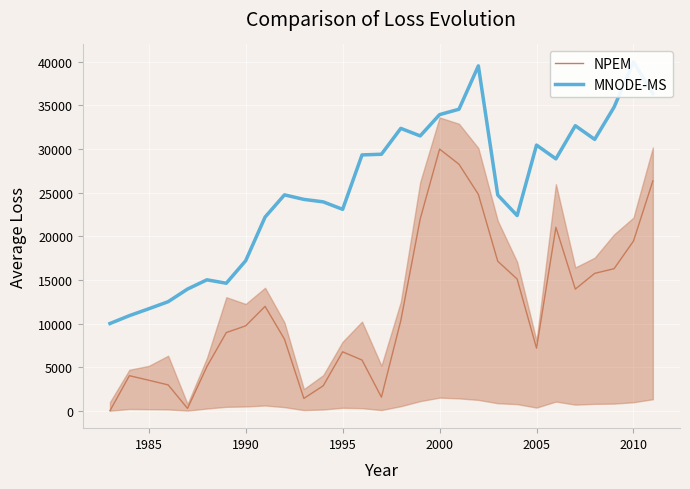

What is the difference between the maximum and minimum values in the MNODE-MS series?

30000.0